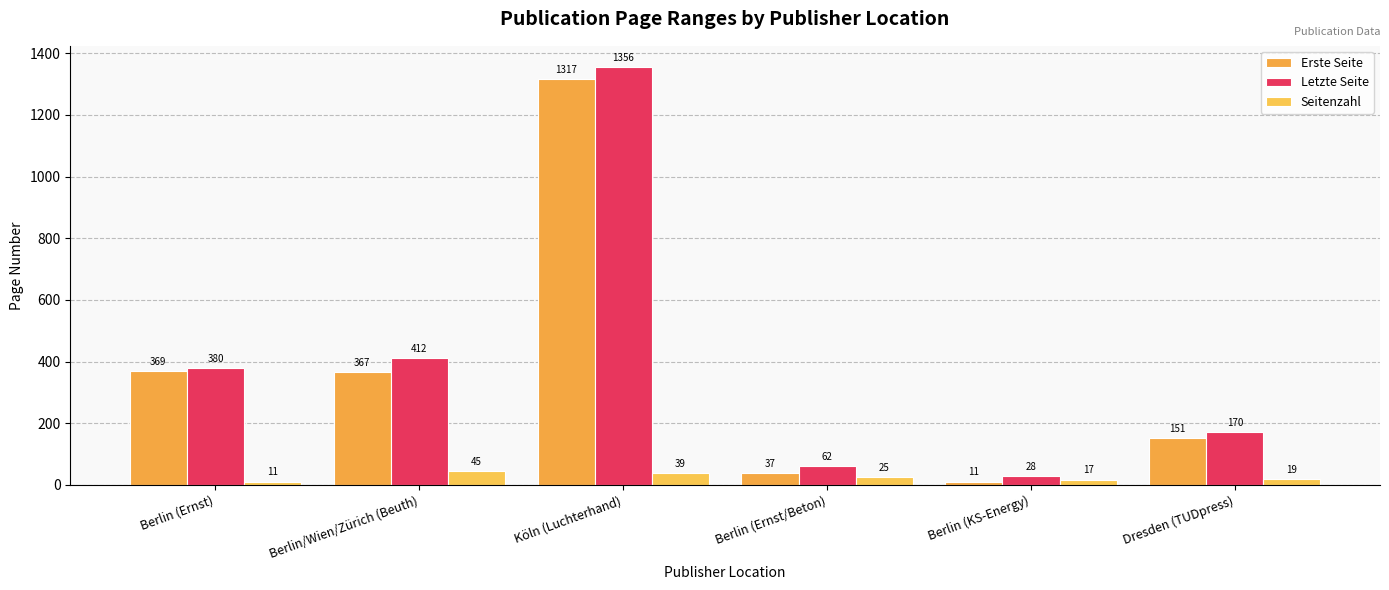

What is the sum of the Letzte Seite values at Berlin (Ernst) and Dresden (TUDpress)?

550